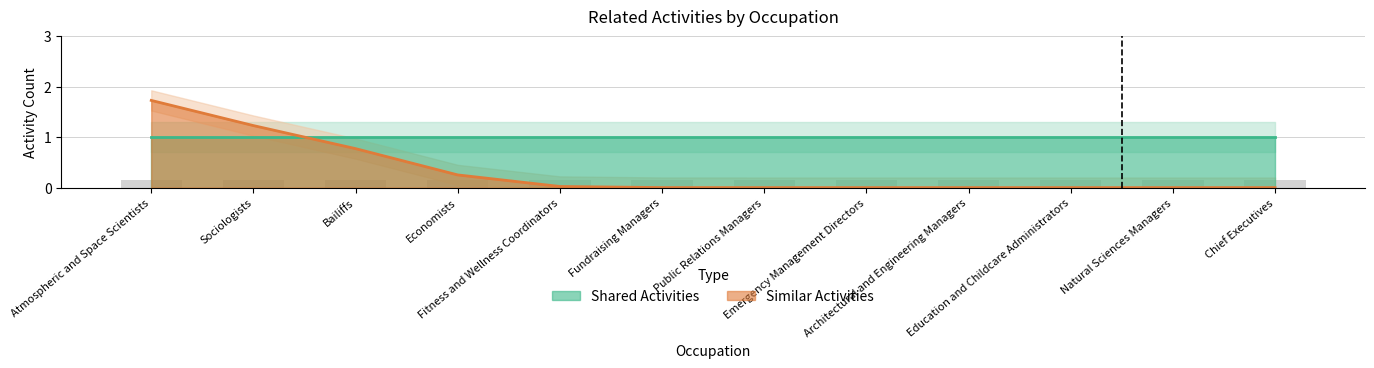

Rank the series at Chief Executives from lowest to highest value.

Similar Activities, Shared Activities